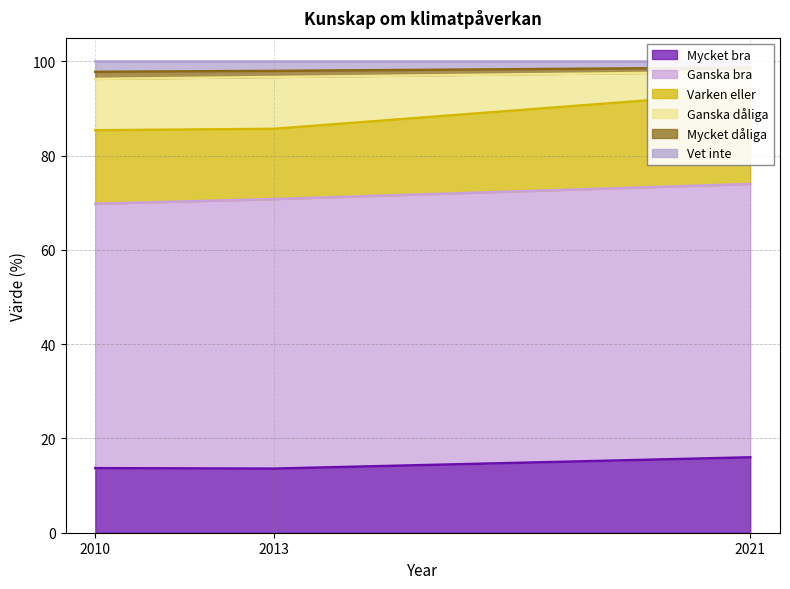

The Mycket bra series shows 13.6 at 2013. True or false?

True